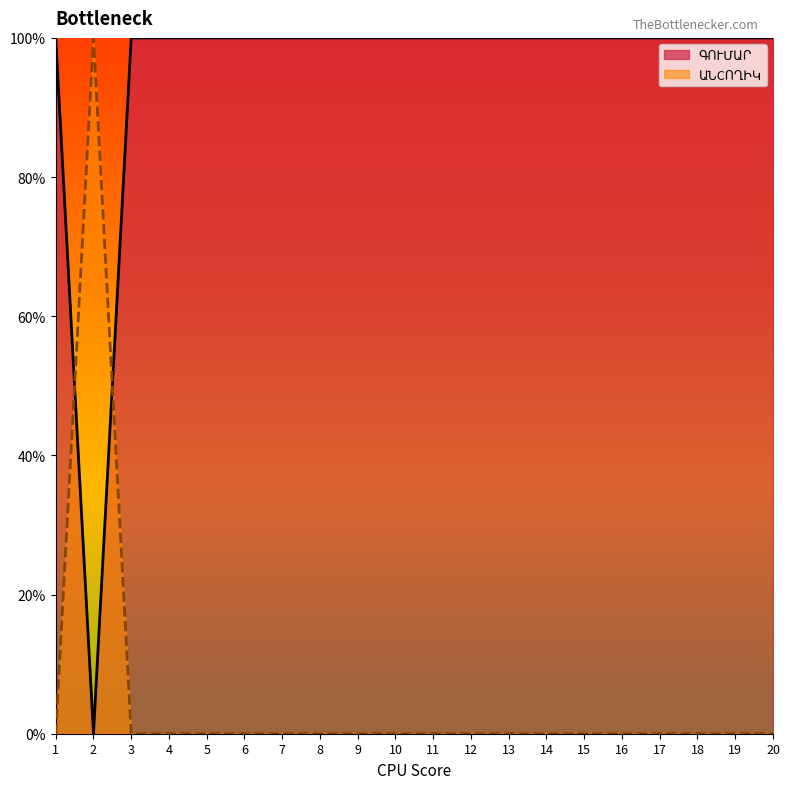

What is the difference between the maximum and minimum values in the ԳՈՒՄԱՐ series?

100